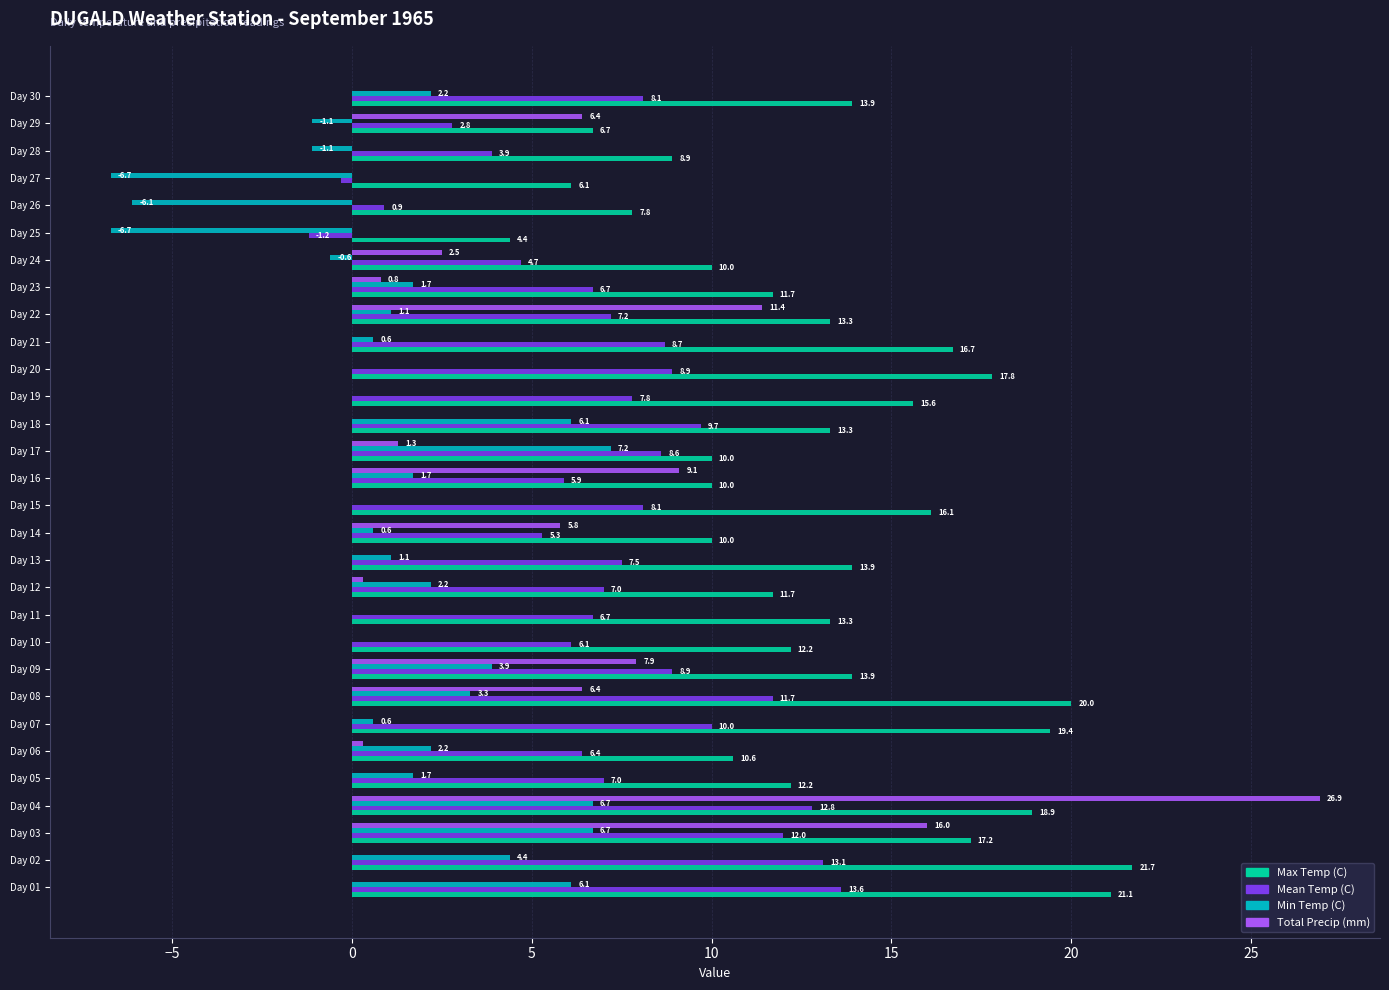

How many distinct data groups are displayed?

4